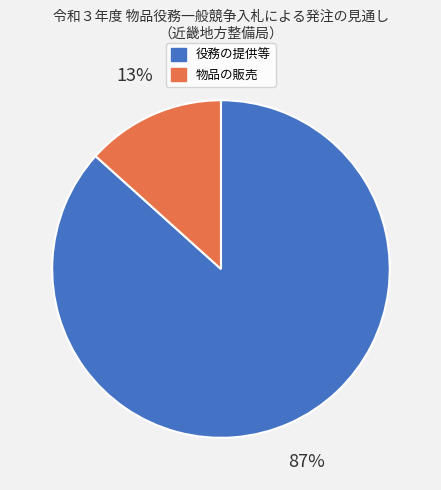

How many slices are in this pie chart?

2